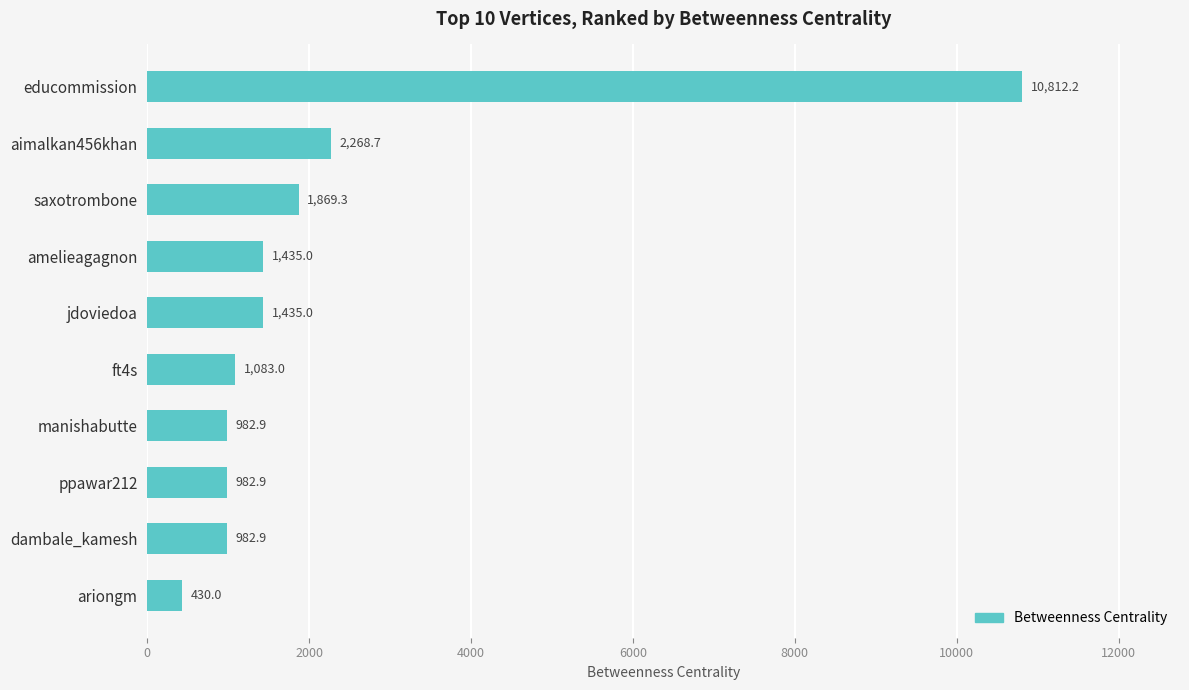

The value at aimalkan456khan is 2268.7. True or false?

True